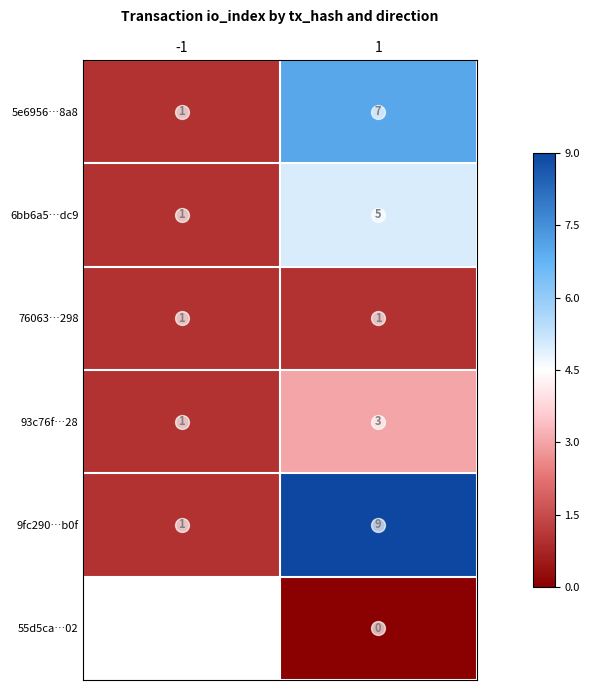

Is the value of 76063…298 at -1 greater than the value of 93c76f…28 at 1?

No